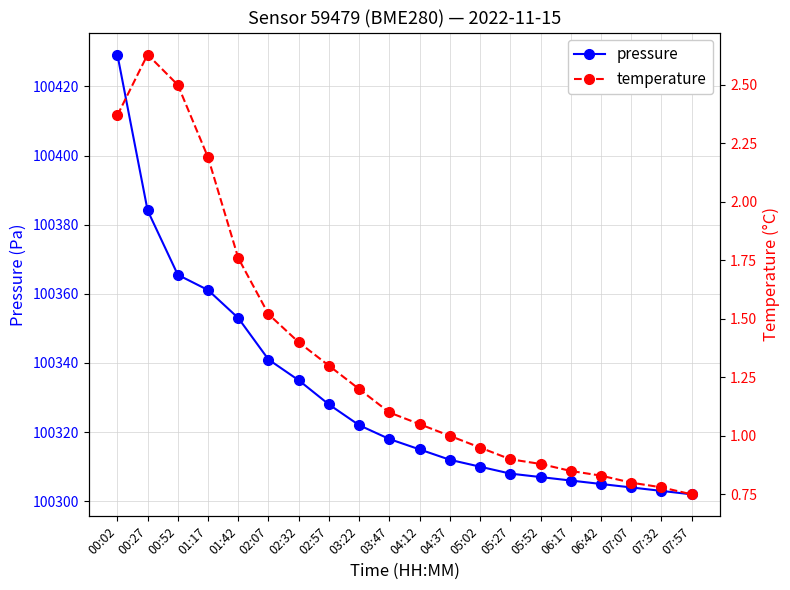

What is the difference between the highest and lowest values at 07:57?

100301.2